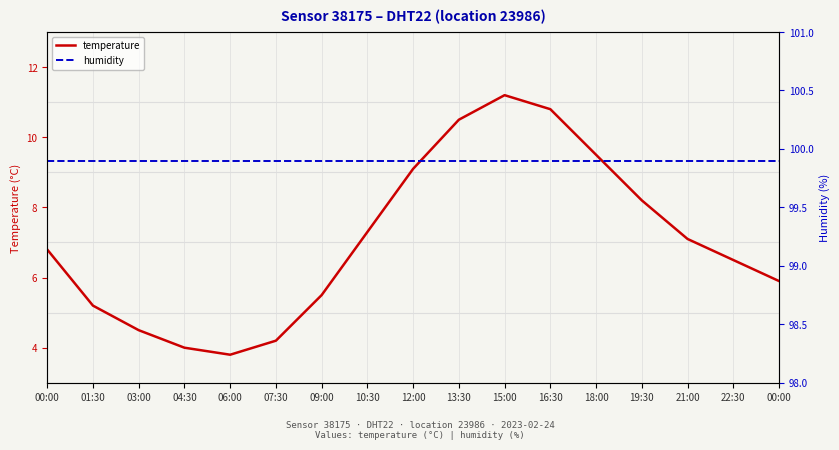

What is the difference between the maximum and minimum values in the temperature series?

7.4